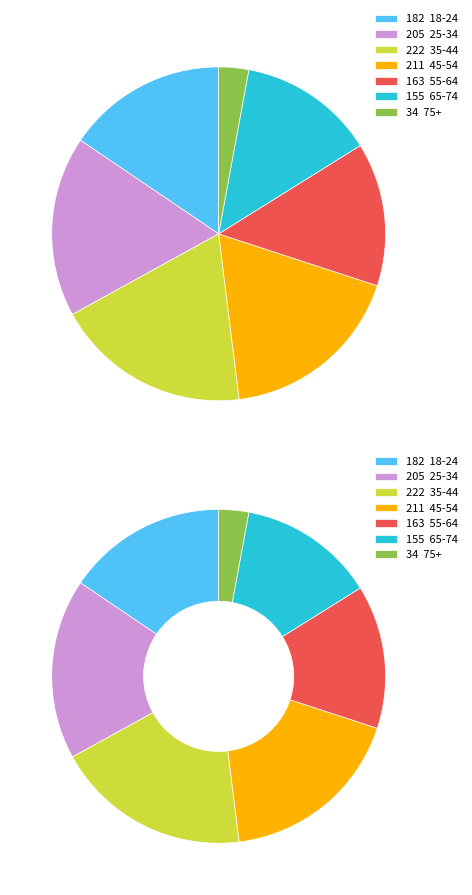

Rank the categories by value from highest to lowest.

35-44, 45-54, 25-34, 18-24, 55-64, 65-74, 75+